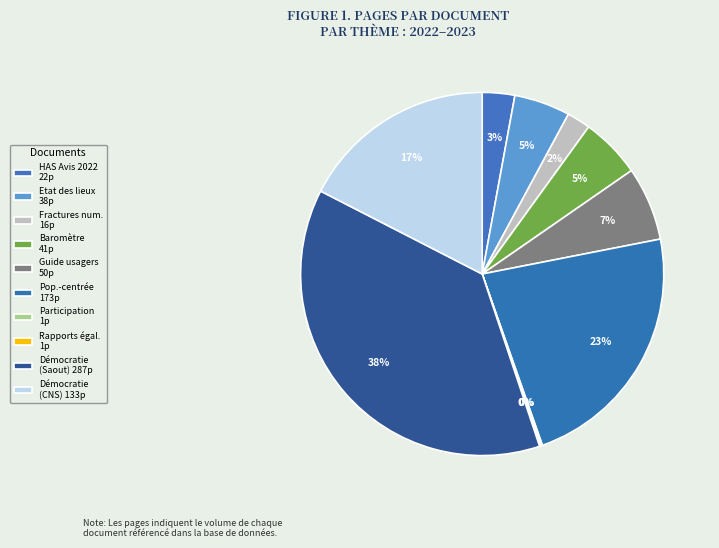

To the nearest percent, what is the difference between the largest and smallest slice percentages?

38%